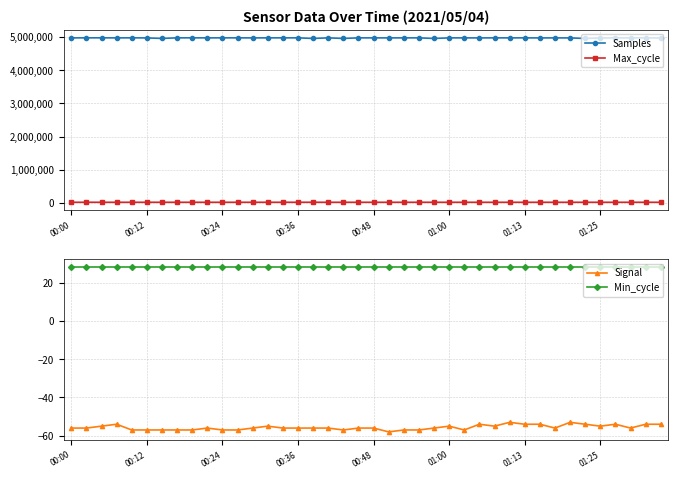

True or false: Max_cycle and Samples intersect in this chart.

False